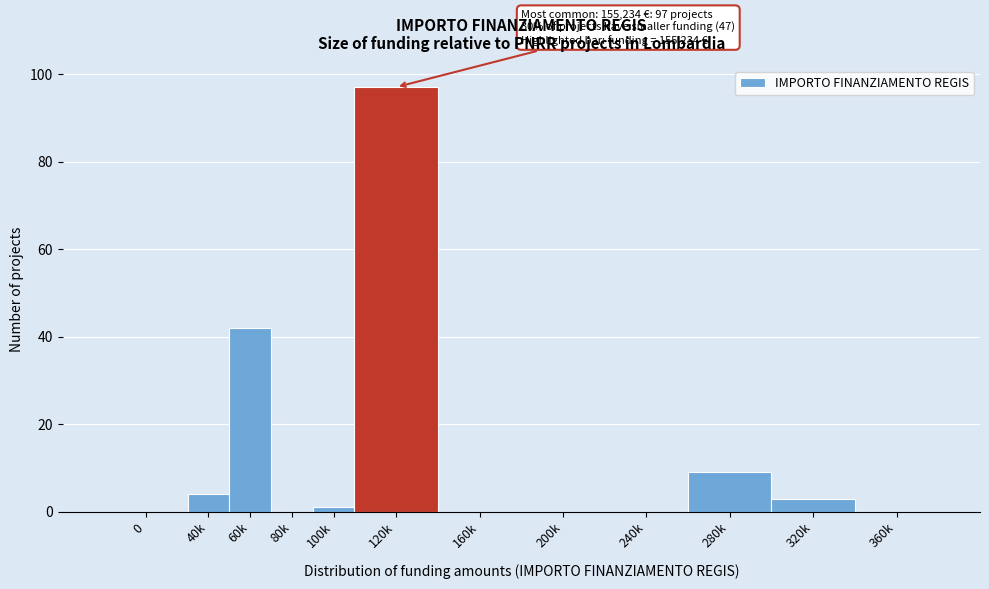

Reading right to left, what are all the values shown in this chart?

360k=0	320k=3	280k=9	240k=0	200k=0	160k=0	120k=97	100k=1	80k=0	60k=42	40k=4	0=0